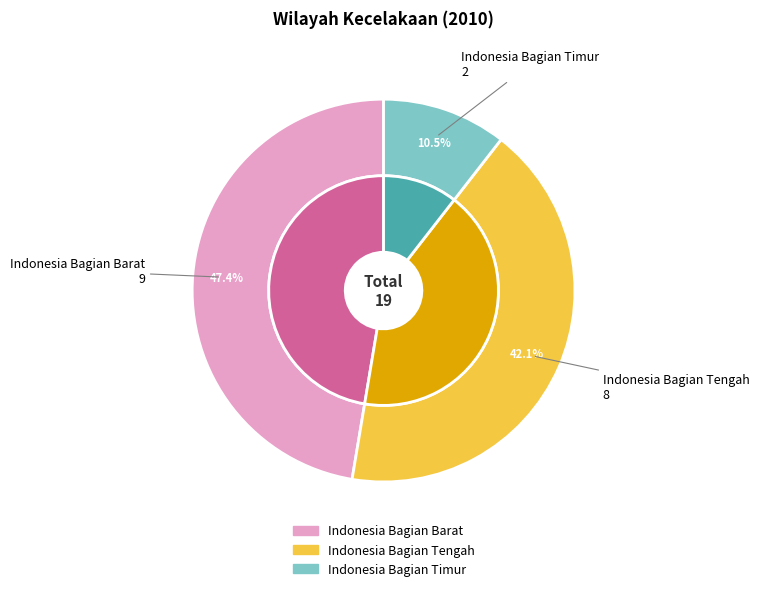

To the nearest percent, what is the difference between the Indonesia Bagian Timur and Indonesia Bagian Tengah slice percentages?

32%